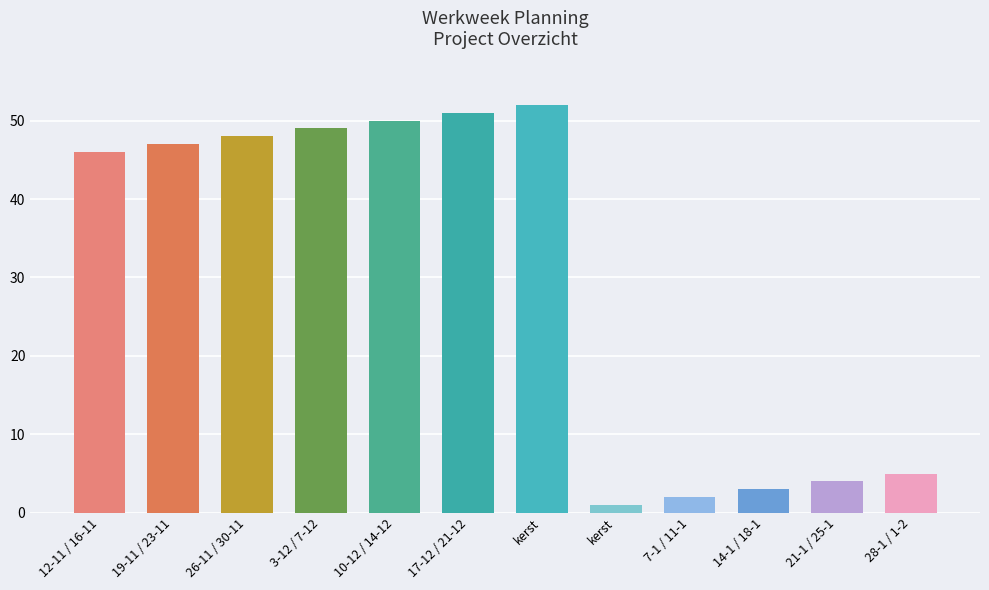

Rank the categories by value from highest to lowest.

kerst, 17-12 / 21-12, 10-12 / 14-12, 3-12 / 7-12, 26-11 / 30-11, 19-11 / 23-11, 12-11 / 16-11, 28-1 / 1-2, 21-1 / 25-1, 14-1 / 18-1, 7-1 / 11-1, kerst